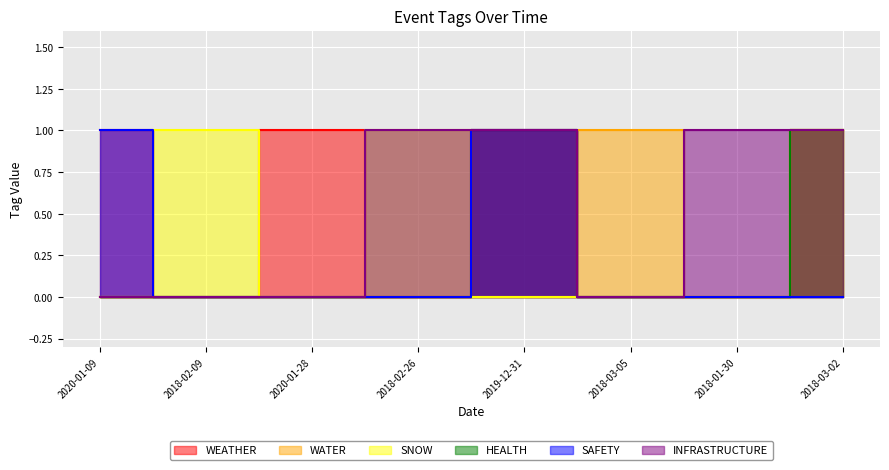

What is the difference between the highest and lowest values at 2018-03-05?

1